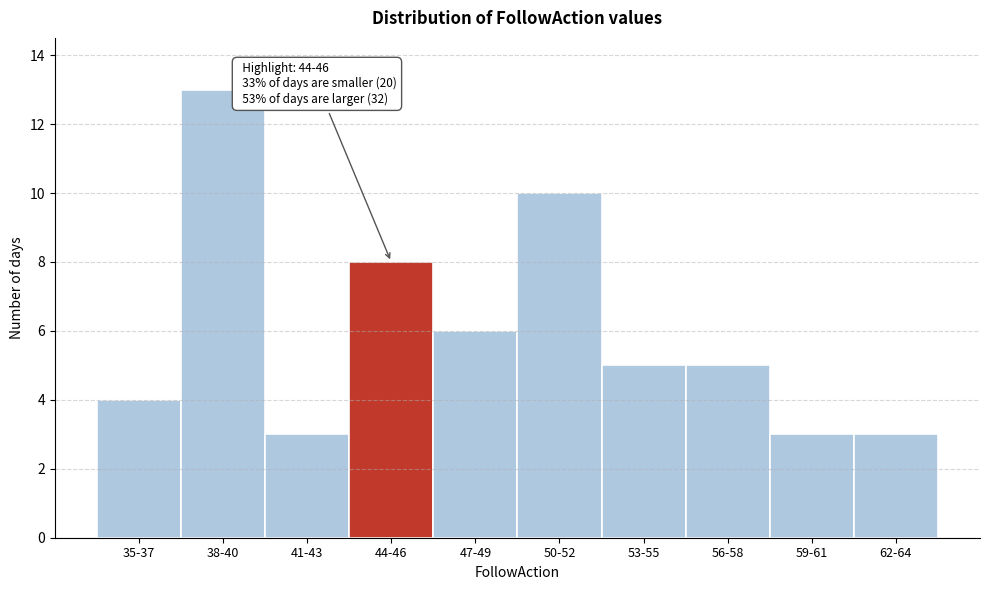

Reading left to right, transcribe all the data shown in this chart.

35-37=4	38-40=13	41-43=3	44-46=8	47-49=6	50-52=10	53-55=5	56-58=5	59-61=3	62-64=3